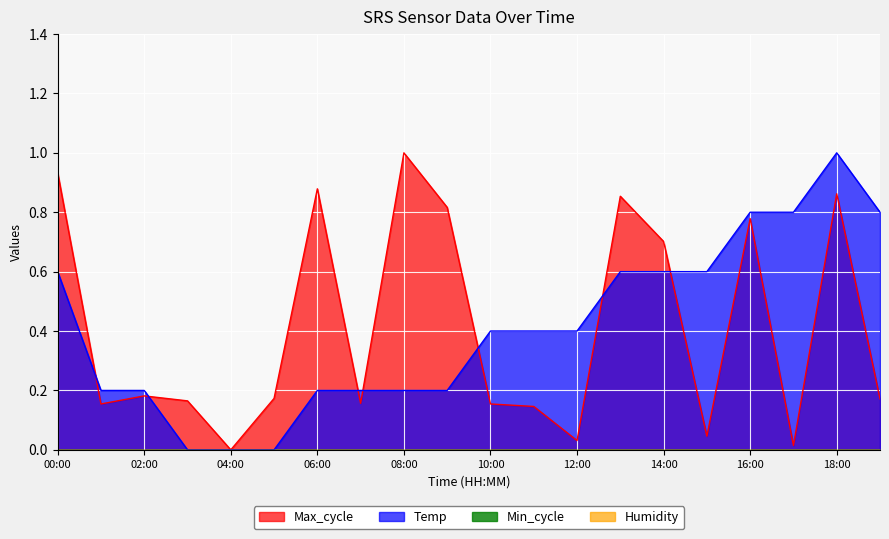

At 12:00, list the series in order from largest to smallest.

Temp, Max_cycle